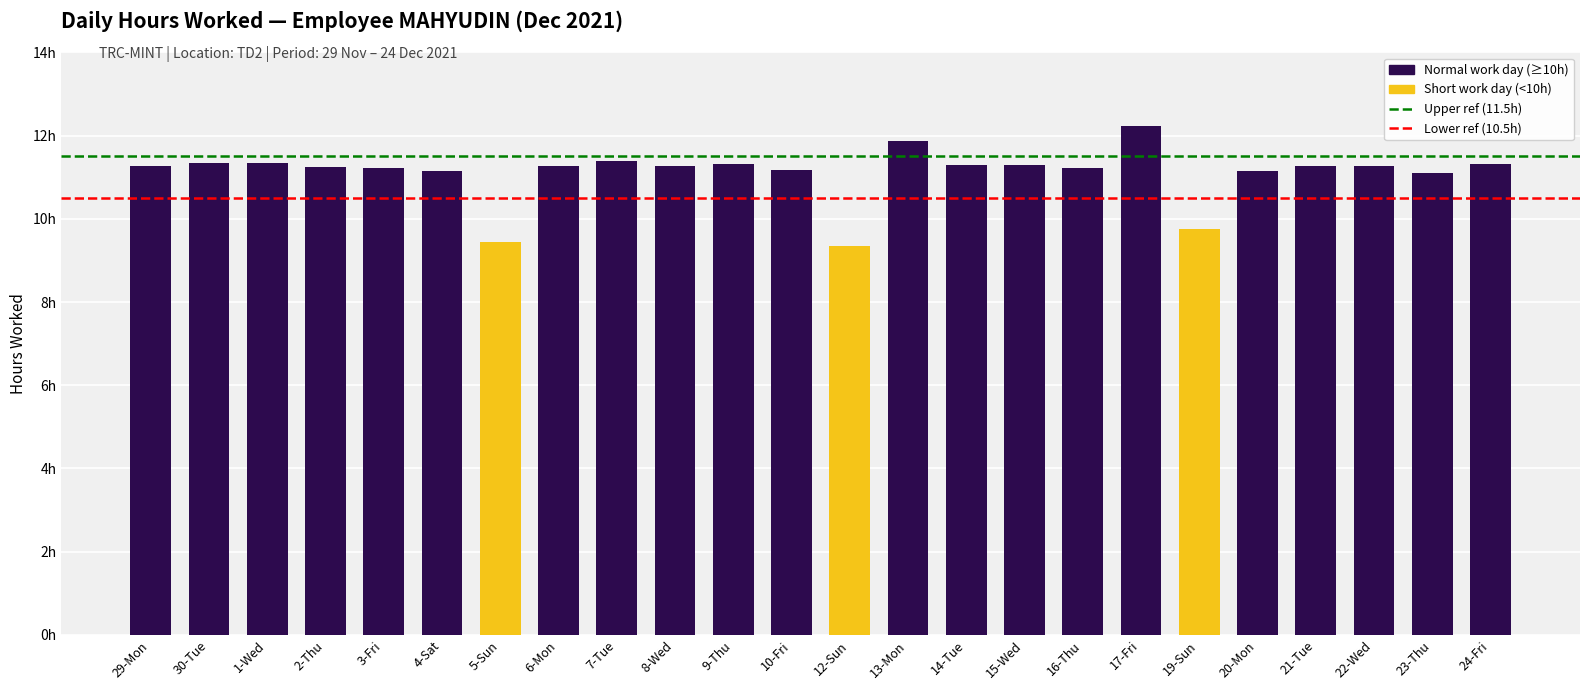

What is the value of the 12th bar from the left?

11.2